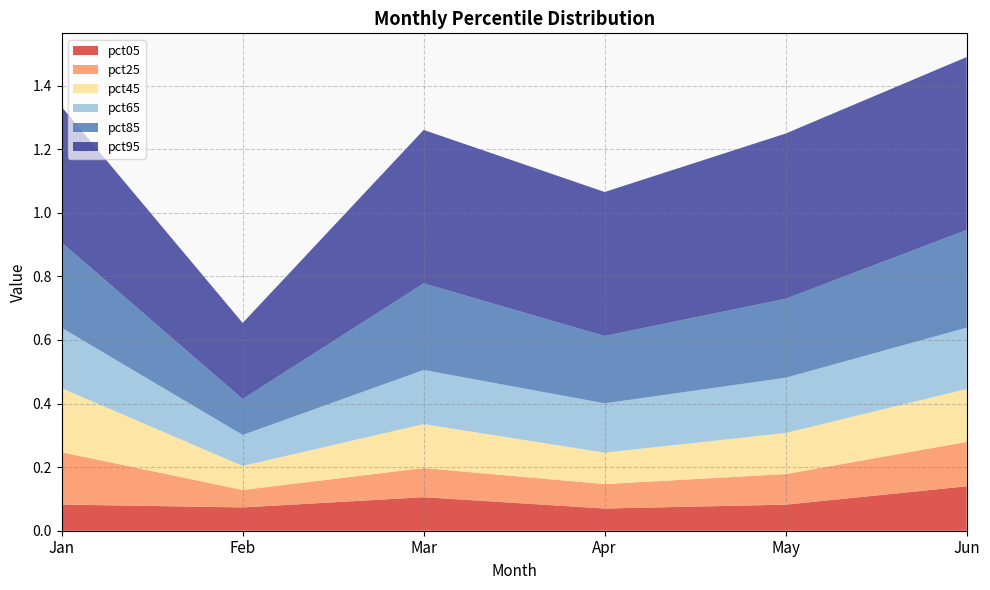

Reading left to right, transcribe all the data shown in this chart.

pct05: Jan=0.1	Feb=0.1	Mar=0.1	Apr=0.1	May=0.1	Jun=0.1
pct25: Jan=0.2	Feb=0.1	Mar=0.1	Apr=0.1	May=0.1	Jun=0.1
pct45: Jan=0.2	Feb=0.1	Mar=0.1	Apr=0.1	May=0.1	Jun=0.2
pct65: Jan=0.2	Feb=0.1	Mar=0.2	Apr=0.2	May=0.2	Jun=0.2
pct85: Jan=0.3	Feb=0.1	Mar=0.3	Apr=0.2	May=0.2	Jun=0.3
pct95: Jan=0.4	Feb=0.2	Mar=0.5	Apr=0.5	May=0.5	Jun=0.5